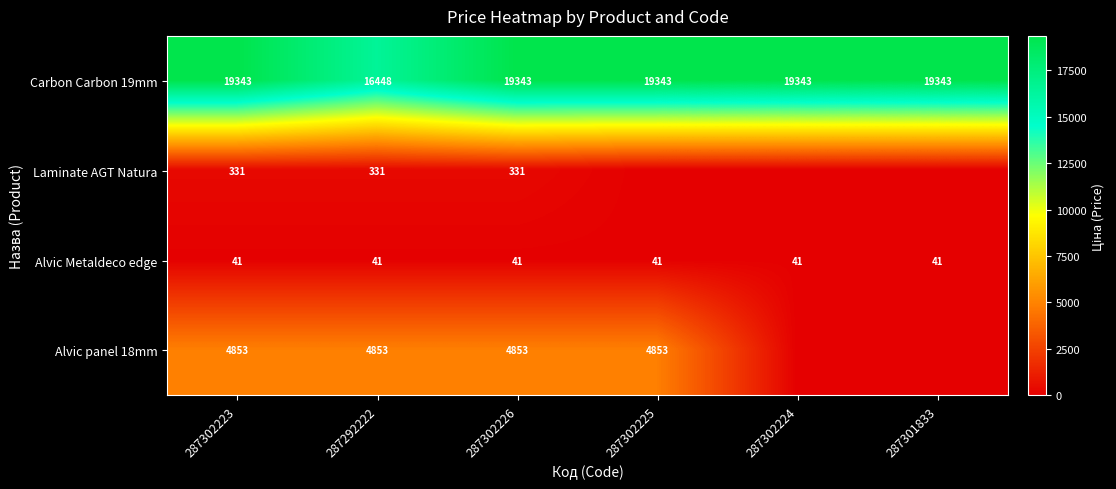

The Alvic Metaldeco edge series shows 69 at 287292222. True or false?

False